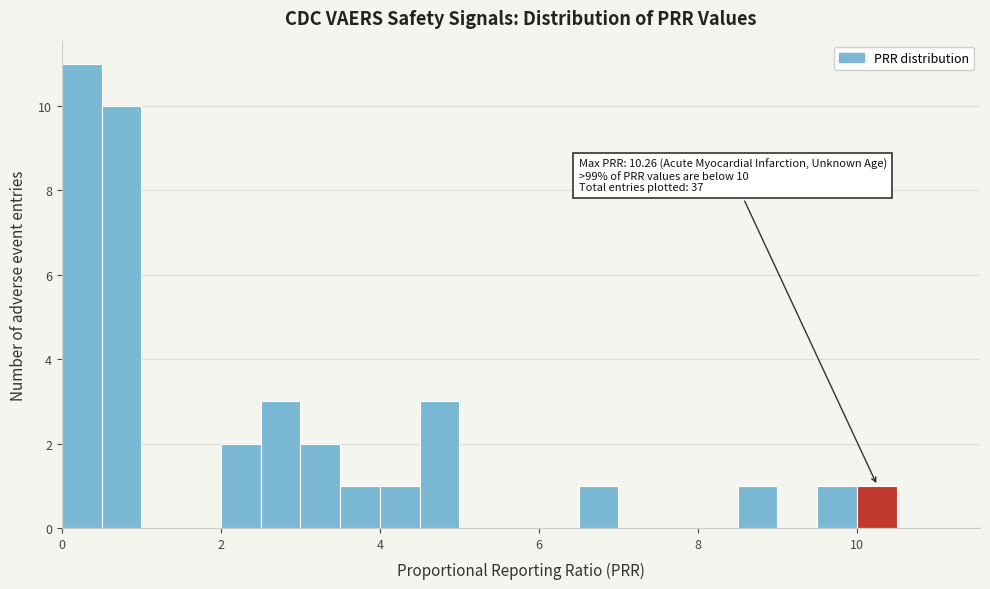

Read against the x-axis, roughly where is the centre of the tallest bar?

0.2